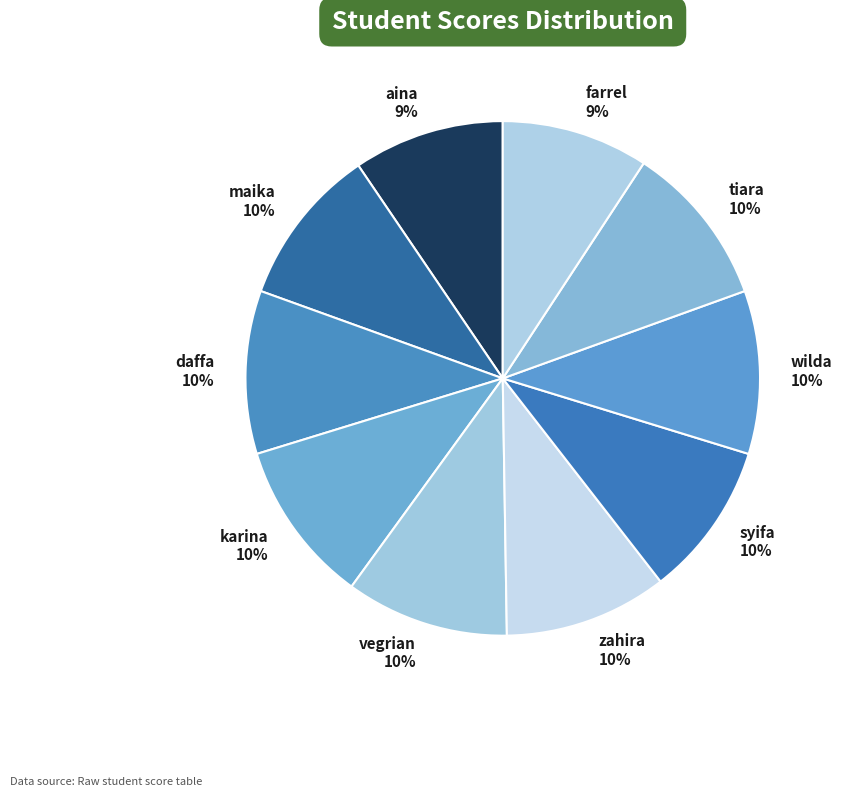

What percentage is the wilda slice, to the nearest percent?

10%